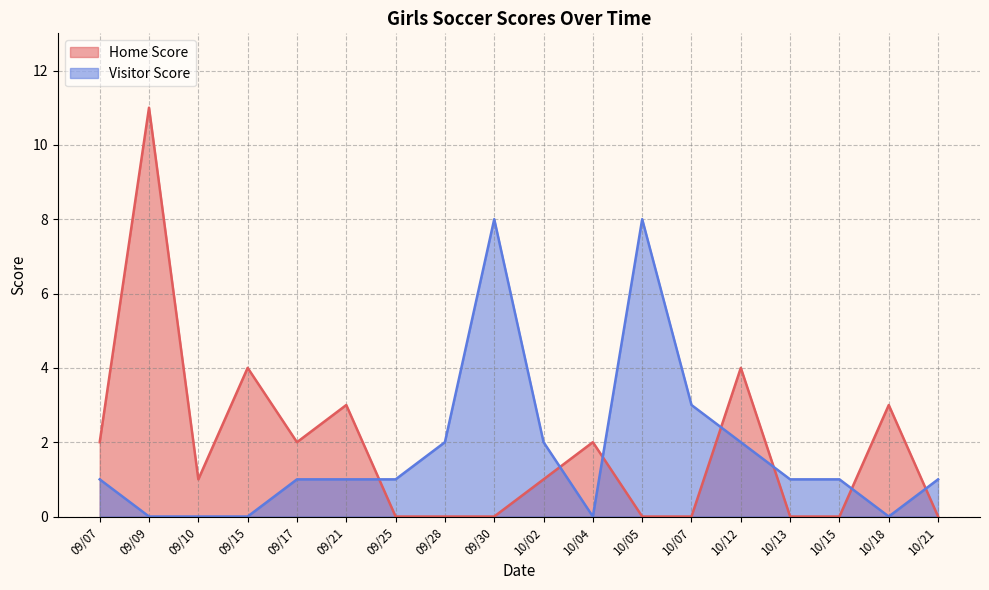

What is the total value across all series at 09/17?

3